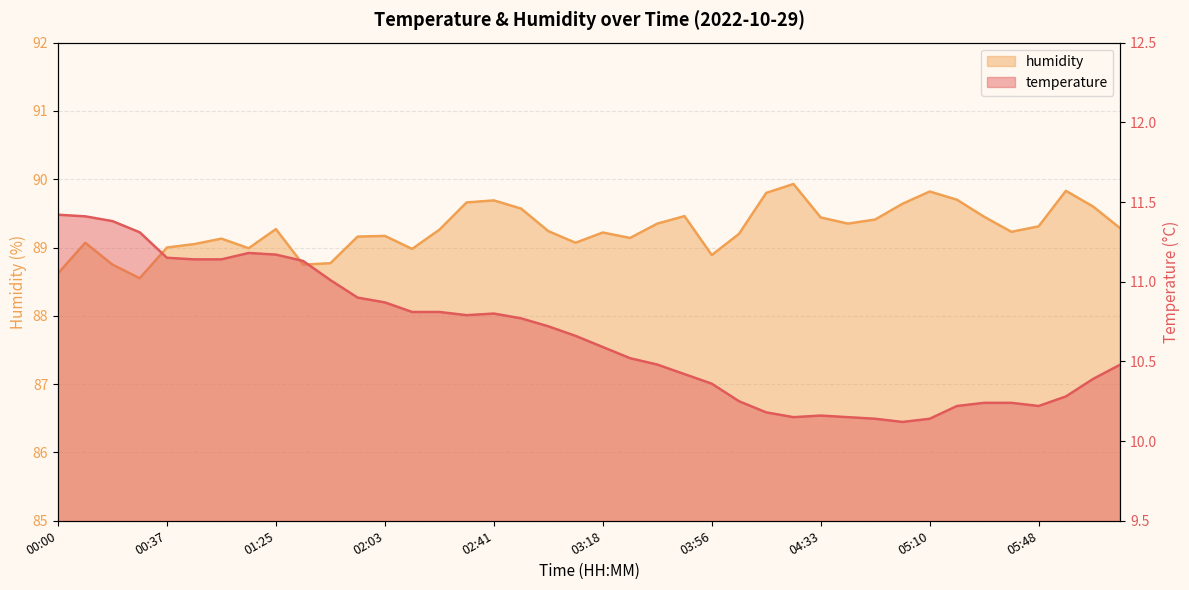

Reading left to right, transcribe all the data shown in this chart.

temperature: 00:00=11.4	00:09=11.4	00:19=11.4	00:28=11.3	00:37=11.2	00:47=11.1	00:56=11.1	01:06=11.2	01:25=11.2	01:35=11.1	01:44=11.0	01:53=10.9	02:03=10.9	02:13=10.8	02:22=10.8	02:31=10.8	02:41=10.8	02:50=10.8	03:00=10.7	03:09=10.7	03:18=10.6	03:28=10.5	03:37=10.5	03:46=10.4	03:56=10.4	04:05=10.2	04:14=10.2	04:24=10.2	04:33=10.2	04:42=10.2	04:52=10.1	05:01=10.1	05:10=10.1	05:20=10.2	05:29=10.2	05:38=10.2	05:48=10.2	05:57=10.3	06:07=10.4	06:16=10.5
humidity: 00:00=88.6	00:09=89.1	00:19=88.8	00:28=88.5	00:37=89.0	00:47=89.0	00:56=89.1	01:06=89.0	01:25=89.3	01:35=88.8	01:44=88.8	01:53=89.2	02:03=89.2	02:13=89.0	02:22=89.3	02:31=89.7	02:41=89.7	02:50=89.6	03:00=89.2	03:09=89.1	03:18=89.2	03:28=89.1	03:37=89.3	03:46=89.5	03:56=88.9	04:05=89.2	04:14=89.8	04:24=89.9	04:33=89.4	04:42=89.3	04:52=89.4	05:01=89.6	05:10=89.8	05:20=89.7	05:29=89.5	05:38=89.2	05:48=89.3	05:57=89.8	06:07=89.6	06:16=89.3